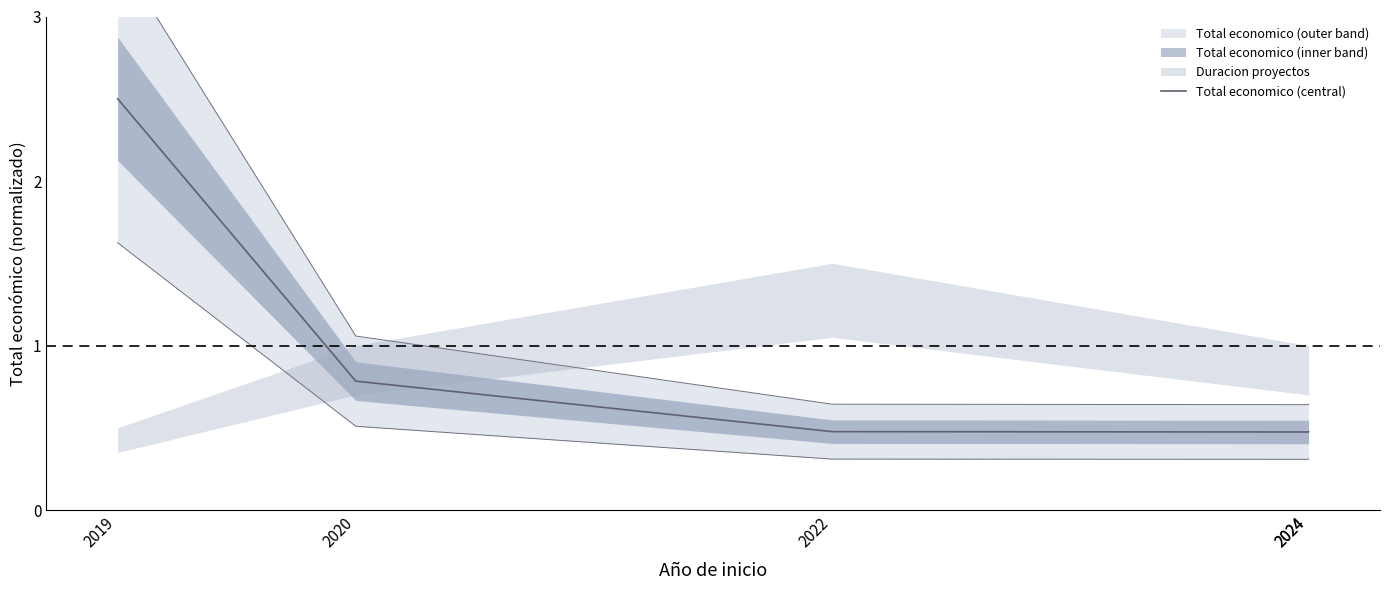

What is the minimum value shown in the chart?

0.5